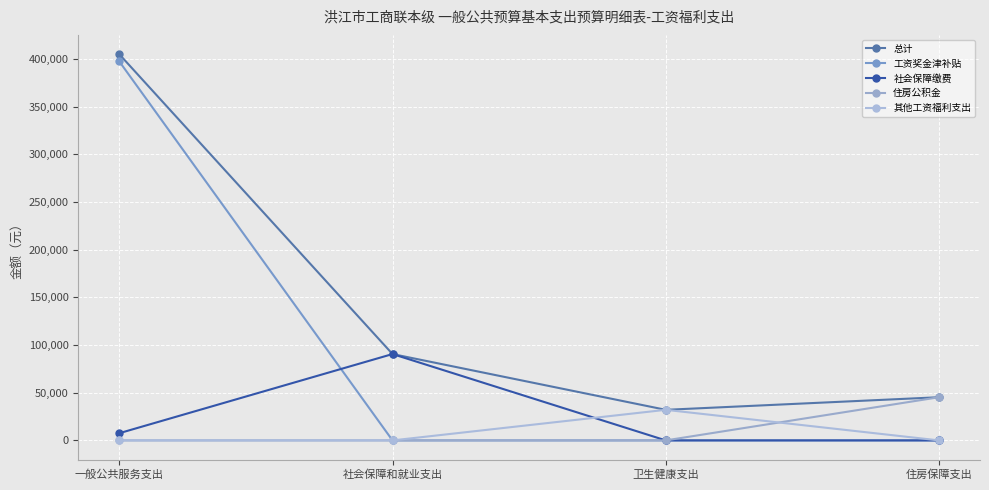

How many lines are shown in the chart?

5